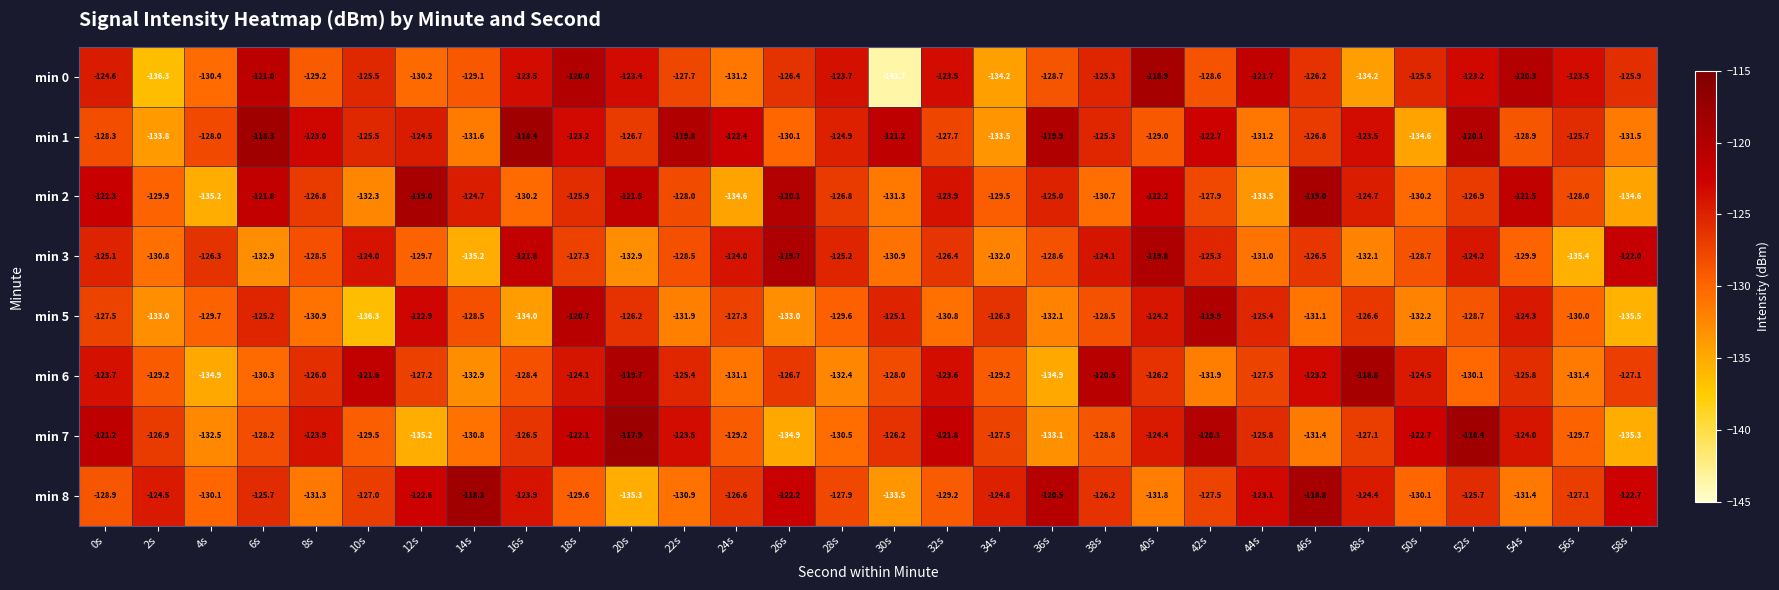

Rank the series at 36s from lowest to highest value.

min 6, min 7, min 5, min 0, min 3, min 2, min 8, min 1